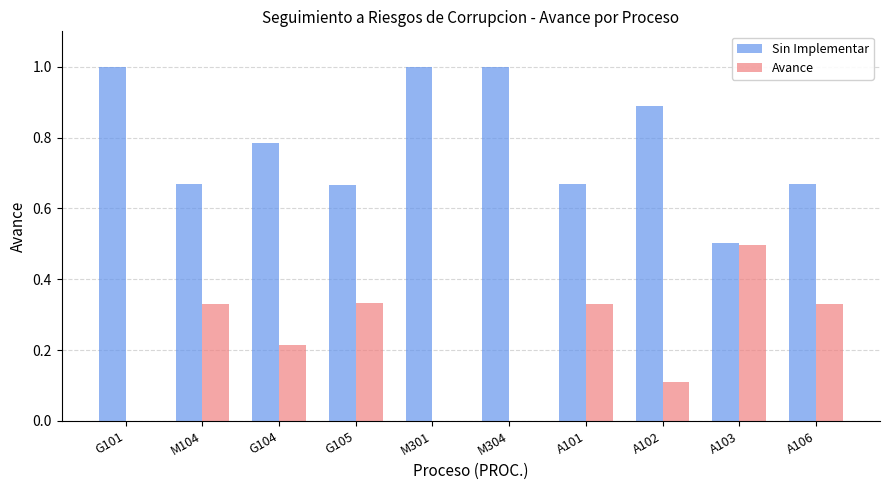

What is the sum of all Sin Implementar values?

7.9